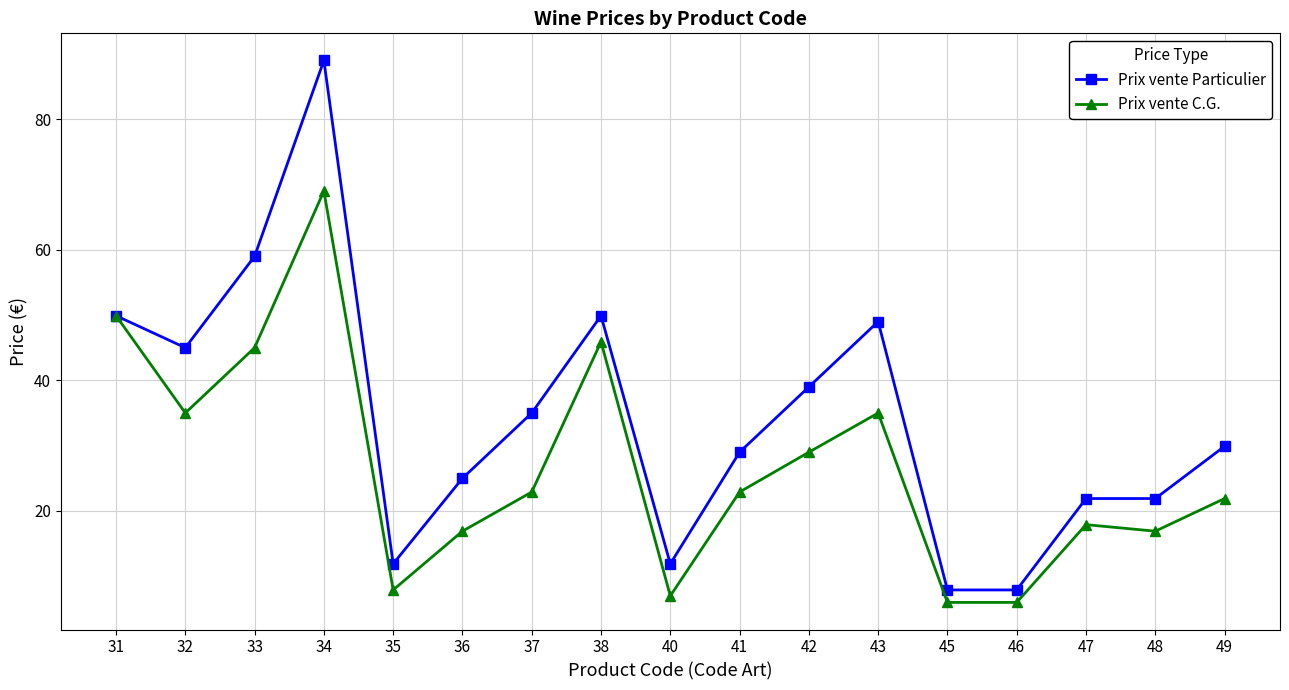

Rank the series by their maximum value, from highest to lowest.

Prix vente Particulier, Prix vente C.G.